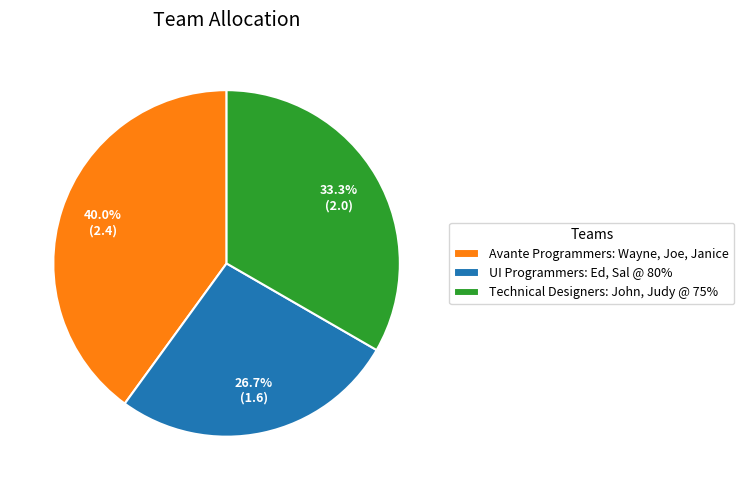

Combined, do UI Programmers: Ed, Sal @ 80% and Technical Designers: John, Judy @ 75% account for over 50%?

Yes